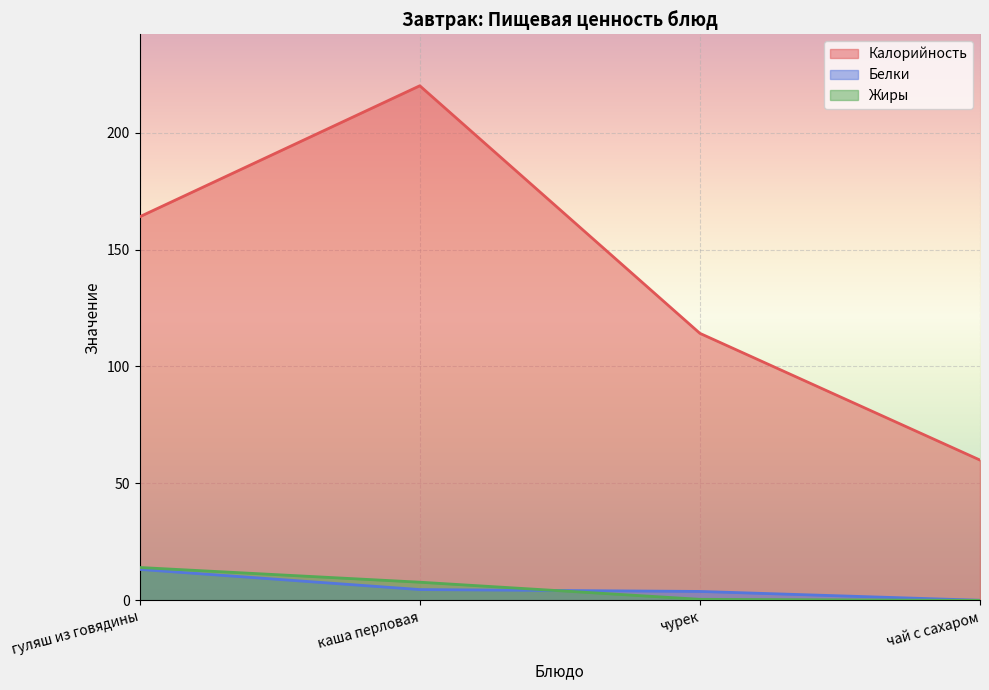

What is the difference between the highest and lowest values at каша перловая?

215.4